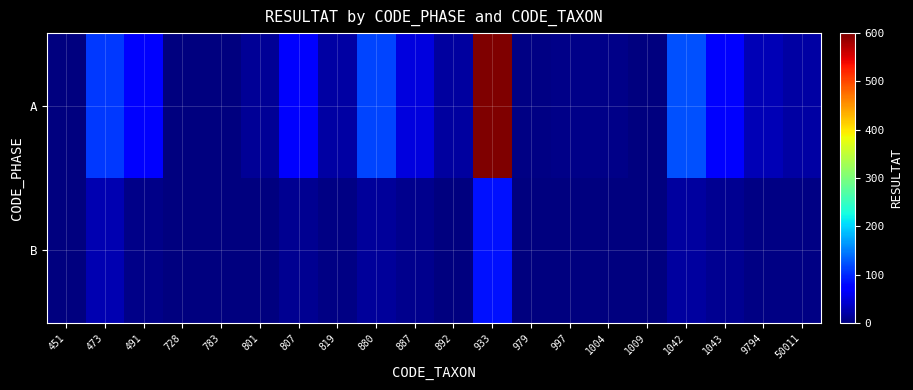

Which has a higher value, 807 or 783?

807